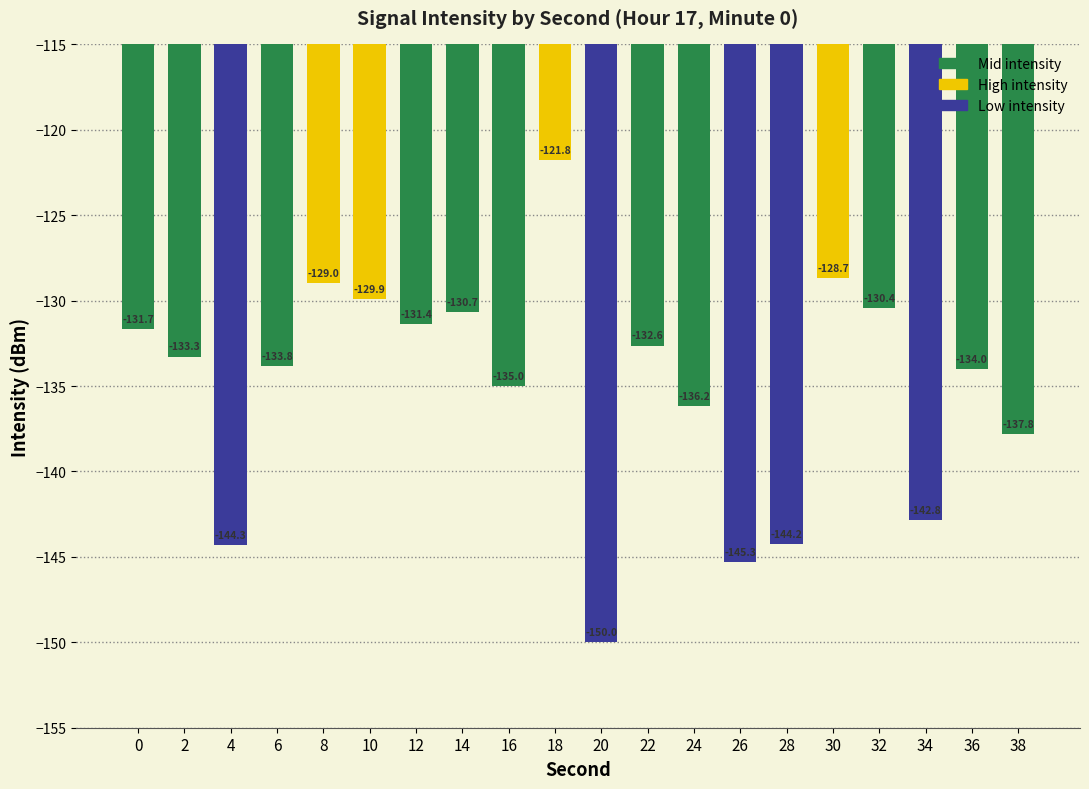

What is the average value?

-135.1